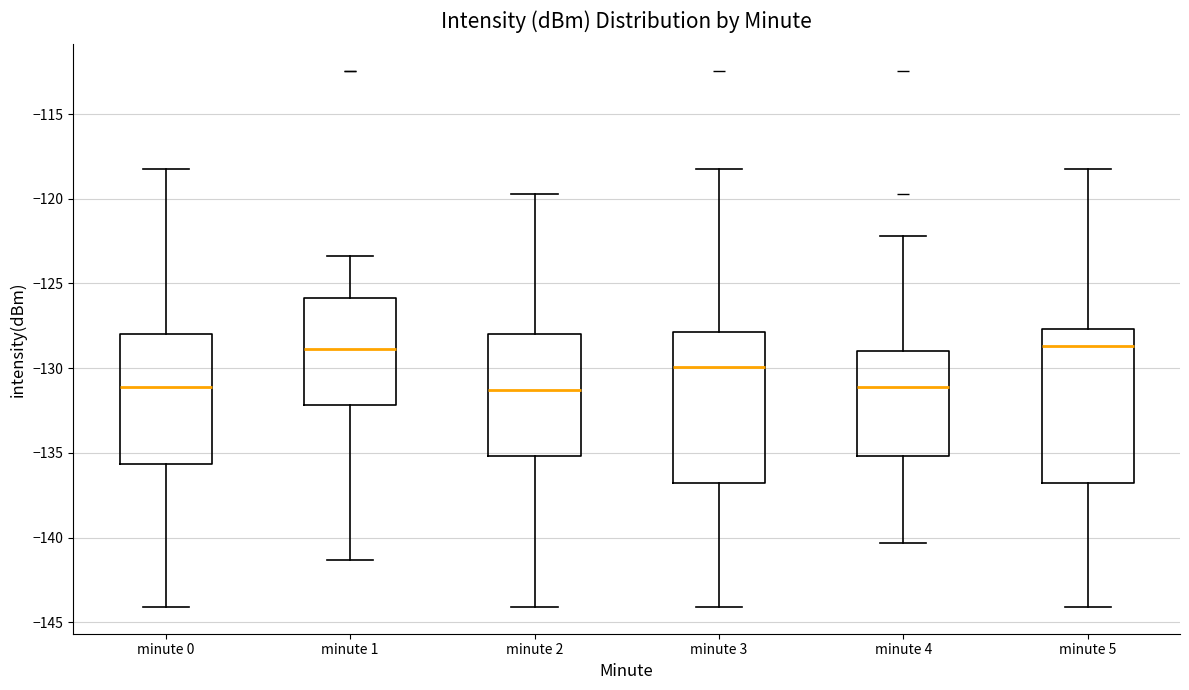

Reading left to right, transcribe this box plot: for each box, give where its median line is, the range the box spans, and where its two whiskers end, as read against the y-axis. The values are not printed on the chart, so give them approximately, as read against the axis.

minute 0: median -131.0, box -135.5 to -128.0, whiskers -144.0 to -118.0
minute 1: median -129.0, box -132.0 to -126.0, whiskers -141.5 to -123.5
minute 2: median -131.5, box -135.0 to -128.0, whiskers -144.0 to -119.5
minute 3: median -130.0, box -137.0 to -128.0, whiskers -144.0 to -118.0
minute 4: median -131.0, box -135.0 to -129.0, whiskers -140.5 to -122.0
minute 5: median -128.5, box -137.0 to -127.5, whiskers -144.0 to -118.0